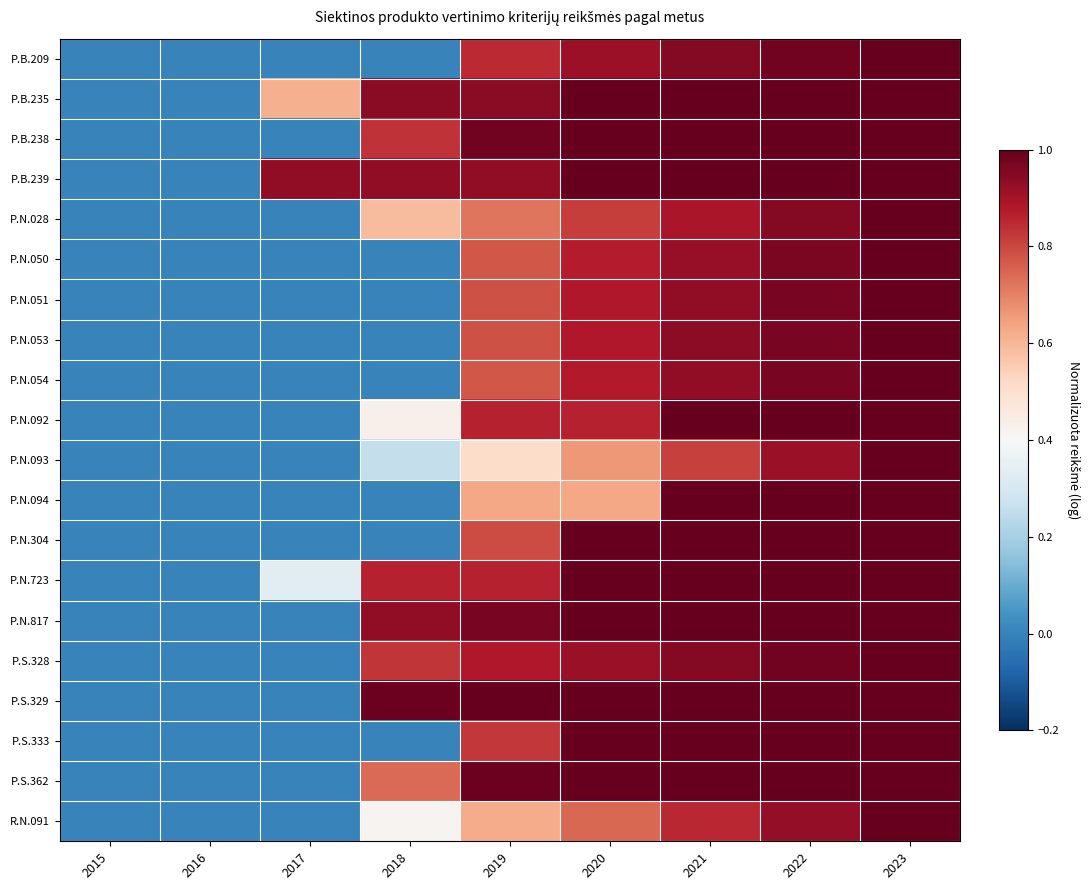

Reading right to left, what are all the values shown in this chart?

P.B.209: 2023=1.0	2022=1.0	2021=1.0	2020=0.9	2019=0.8	2018=0.0	2017=0.0	2016=0.0	2015=0.0
P.B.235: 2023=1.0	2022=1.0	2021=1.0	2020=1.0	2019=0.9	2018=0.9	2017=0.6	2016=0.0	2015=0.0
P.B.238: 2023=1.0	2022=1.0	2021=1.0	2020=1.0	2019=1.0	2018=0.8	2017=0.0	2016=0.0	2015=0.0
P.B.239: 2023=1.0	2022=1.0	2021=1.0	2020=1.0	2019=0.9	2018=0.9	2017=0.9	2016=0.0	2015=0.0
P.N.028: 2023=1.0	2022=0.9	2021=0.9	2020=0.8	2019=0.7	2018=0.6	2017=0.0	2016=0.0	2015=0.0
P.N.050: 2023=1.0	2022=1.0	2021=0.9	2020=0.9	2019=0.8	2018=0.0	2017=0.0	2016=0.0	2015=0.0
P.N.051: 2023=1.0	2022=1.0	2021=0.9	2020=0.9	2019=0.8	2018=0.0	2017=0.0	2016=0.0	2015=0.0
P.N.053: 2023=1.0	2022=1.0	2021=0.9	2020=0.9	2019=0.8	2018=0.0	2017=0.0	2016=0.0	2015=0.0
P.N.054: 2023=1.0	2022=1.0	2021=0.9	2020=0.9	2019=0.8	2018=0.0	2017=0.0	2016=0.0	2015=0.0
P.N.092: 2023=1.0	2022=1.0	2021=1.0	2020=0.9	2019=0.9	2018=0.4	2017=0.0	2016=0.0	2015=0.0
P.N.093: 2023=1.0	2022=0.9	2021=0.8	2020=0.7	2019=0.5	2018=0.3	2017=0.0	2016=0.0	2015=0.0
P.N.094: 2023=1.0	2022=1.0	2021=1.0	2020=0.6	2019=0.6	2018=0.0	2017=0.0	2016=0.0	2015=0.0
P.N.304: 2023=1.0	2022=1.0	2021=1.0	2020=1.0	2019=0.8	2018=0.0	2017=0.0	2016=0.0	2015=0.0
P.N.723: 2023=1.0	2022=1.0	2021=1.0	2020=1.0	2019=0.9	2018=0.9	2017=0.3	2016=0.0	2015=0.0
P.N.817: 2023=1.0	2022=1.0	2021=1.0	2020=1.0	2019=1.0	2018=0.9	2017=0.0	2016=0.0	2015=0.0
P.S.328: 2023=1.0	2022=1.0	2021=1.0	2020=0.9	2019=0.9	2018=0.8	2017=0.0	2016=0.0	2015=0.0
P.S.329: 2023=1.0	2022=1.0	2021=1.0	2020=1.0	2019=1.0	2018=1.0	2017=0.0	2016=0.0	2015=0.0
P.S.333: 2023=1.0	2022=1.0	2021=1.0	2020=1.0	2019=0.8	2018=0.0	2017=0.0	2016=0.0	2015=0.0
P.S.362: 2023=1.0	2022=1.0	2021=1.0	2020=1.0	2019=1.0	2018=0.7	2017=0.0	2016=0.0	2015=0.0
R.N.091: 2023=1.0	2022=0.9	2021=0.9	2020=0.7	2019=0.6	2018=0.4	2017=0.0	2016=0.0	2015=0.0